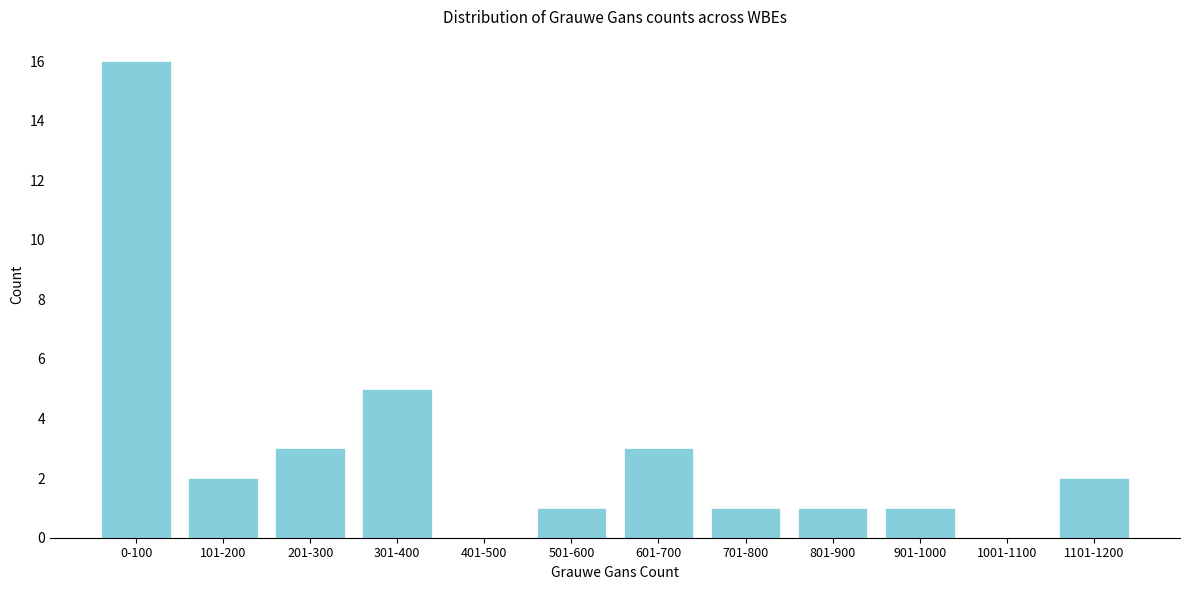

Reading left to right, transcribe all the data shown in this chart.

0-100=16	101-200=2	201-300=3	301-400=5	401-500=0	501-600=1	601-700=3	701-800=1	801-900=1	901-1000=1	1001-1100=0	1101-1200=2